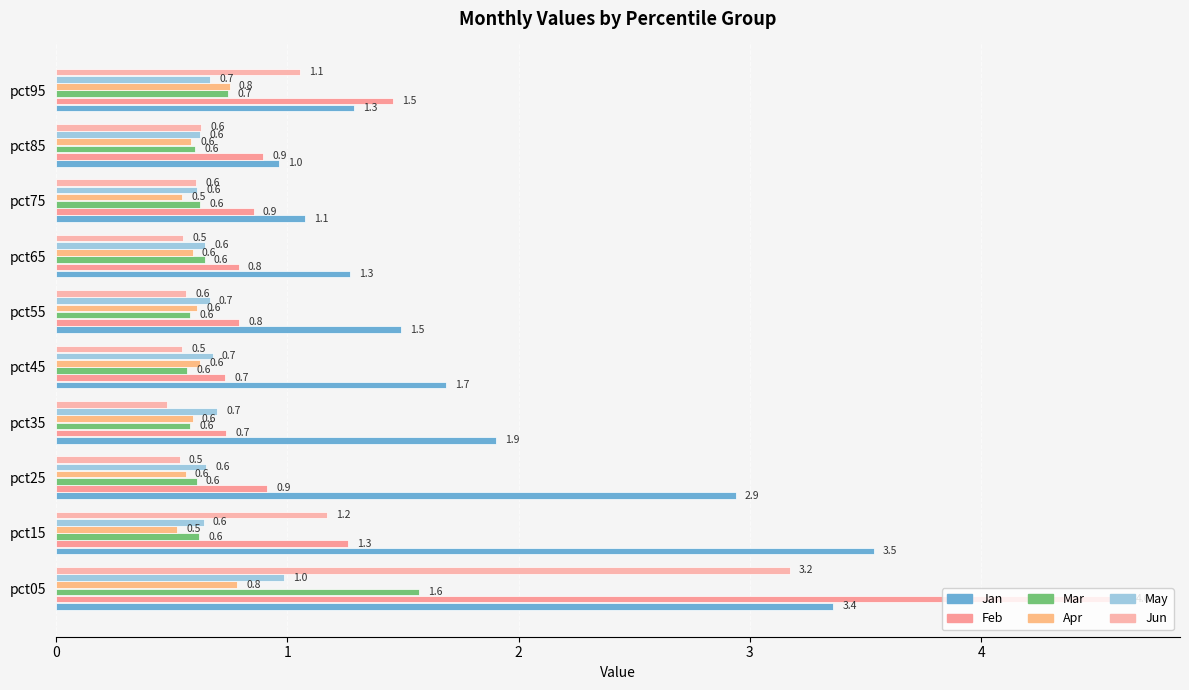

Reading left to right, list all the values displayed in this chart.

Jan: 3.4	3.5	2.9	1.9	1.7	1.5	1.3	1.1	1.0	1.3
Feb: 4.6	1.3	0.9	0.7	0.7	0.8	0.8	0.9	0.9	1.5
Mar: 1.6	0.6	0.6	0.6	0.6	0.6	0.6	0.6	0.6	0.7
Apr: 0.8	0.5	0.6	0.6	0.6	0.6	0.6	0.5	0.6	0.8
May: 1.0	0.6	0.6	0.7	0.7	0.7	0.6	0.6	0.6	0.7
Jun: 3.2	1.2	0.5	0.5	0.5	0.6	0.5	0.6	0.6	1.1